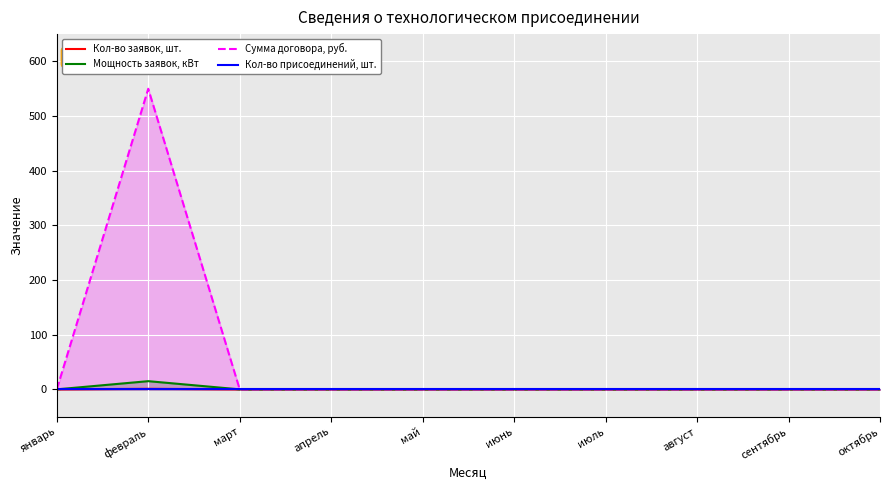

At which label does Сумма договора, руб. reach its minimum?

январь